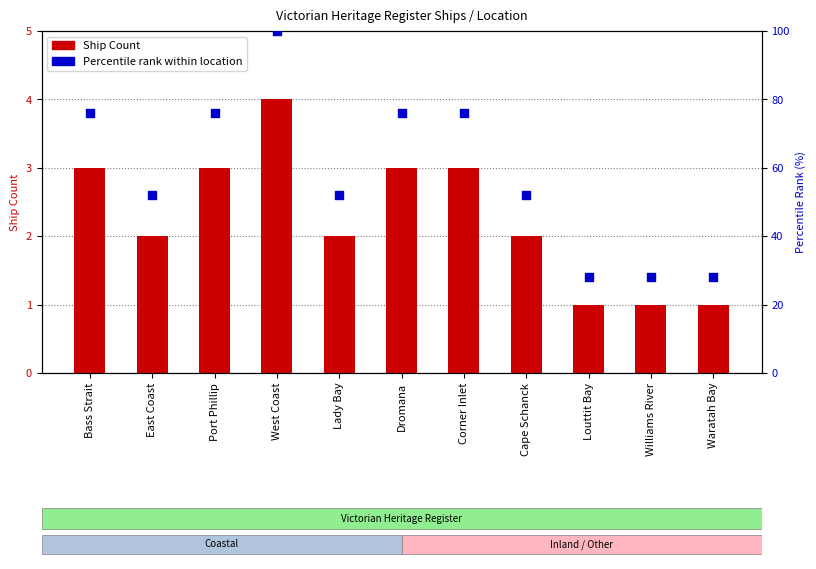

Which series contains the lowest Y value?

Ship Count